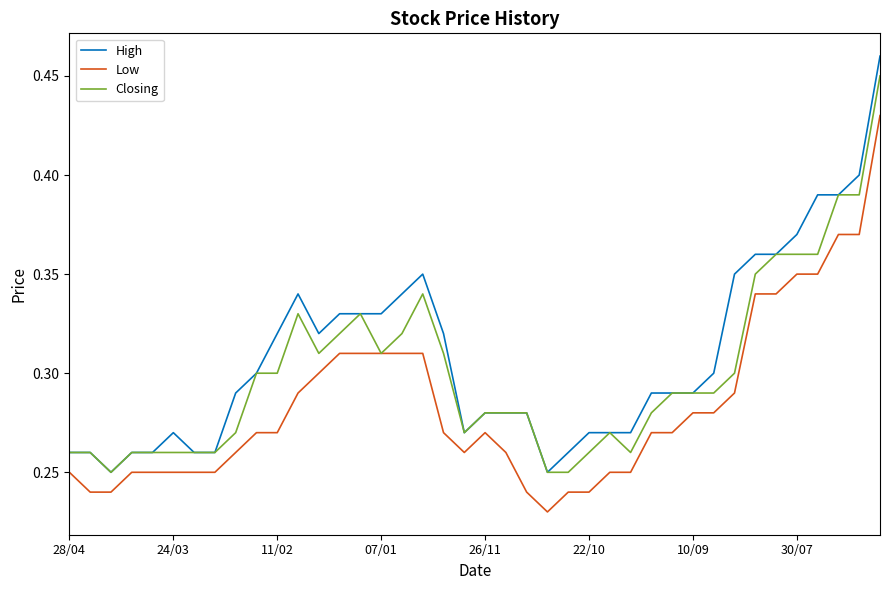

True or false: Low and High intersect in this chart.

False